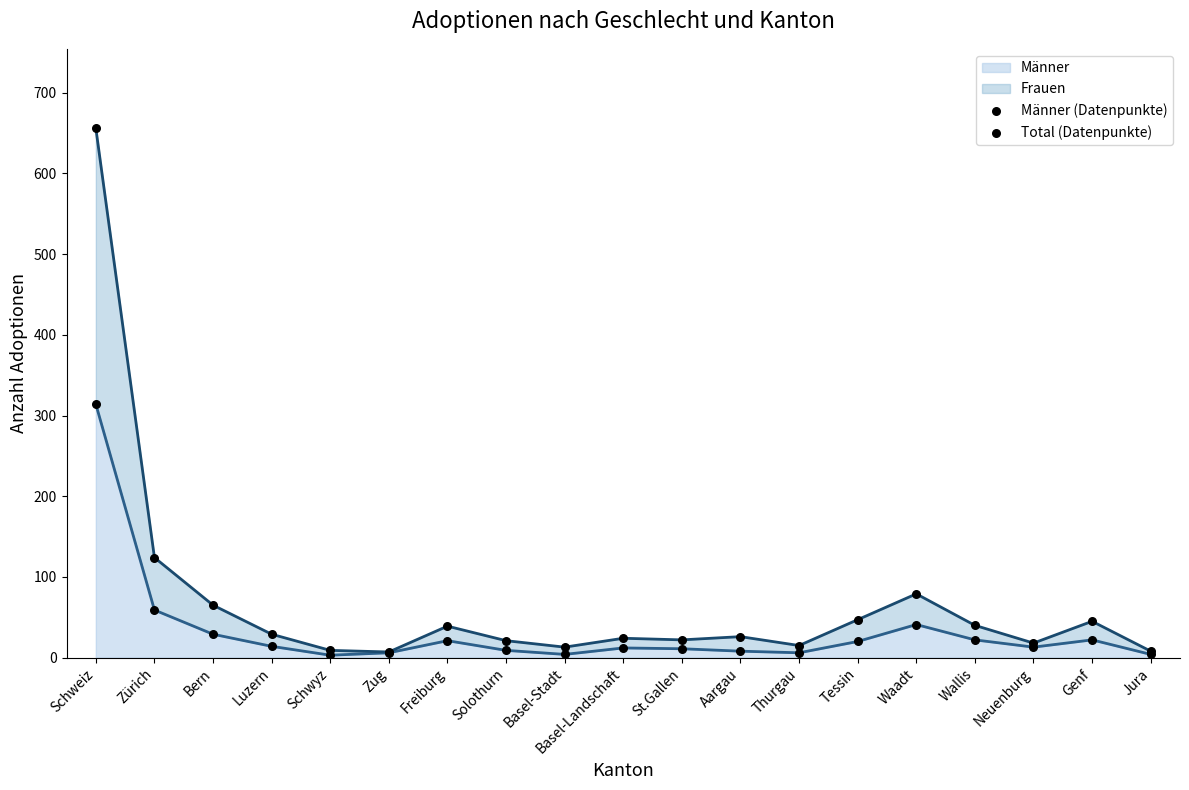

What is the total value across all series at Basel-Landschaft?

36